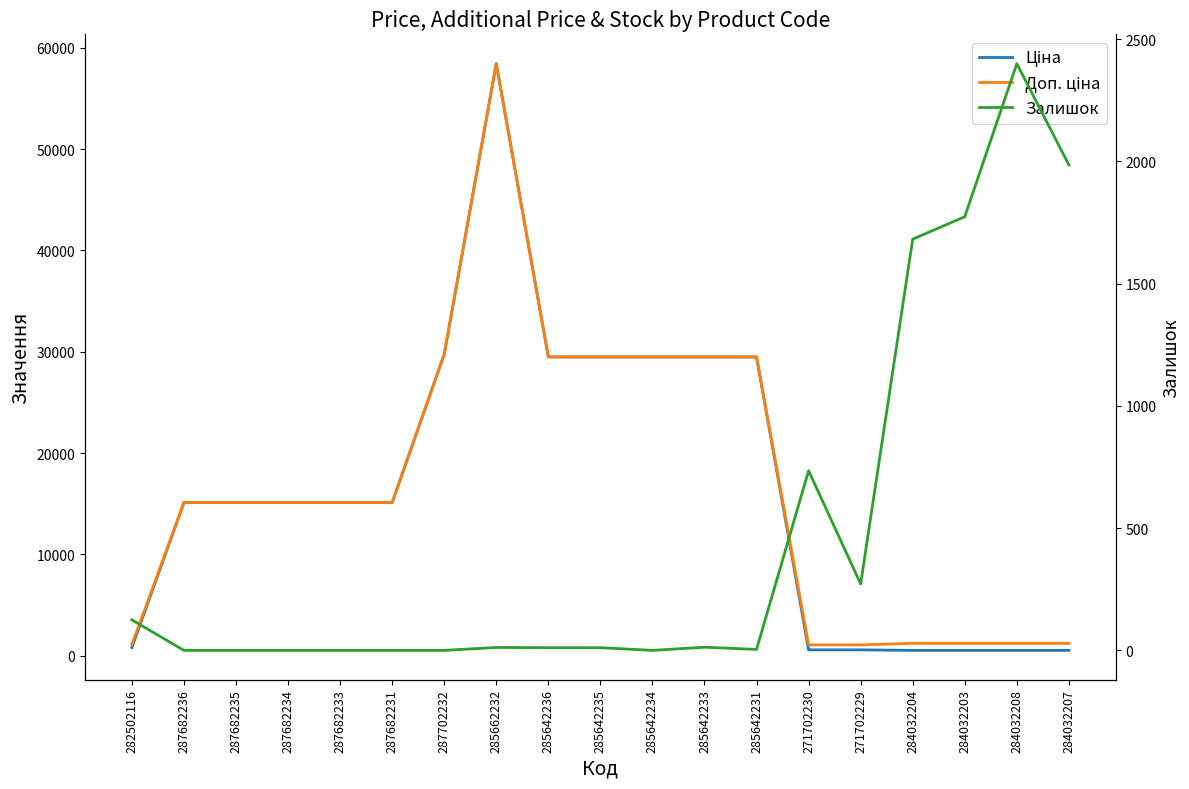

True or false: Доп. ціна and Ціна cross at least once.

False